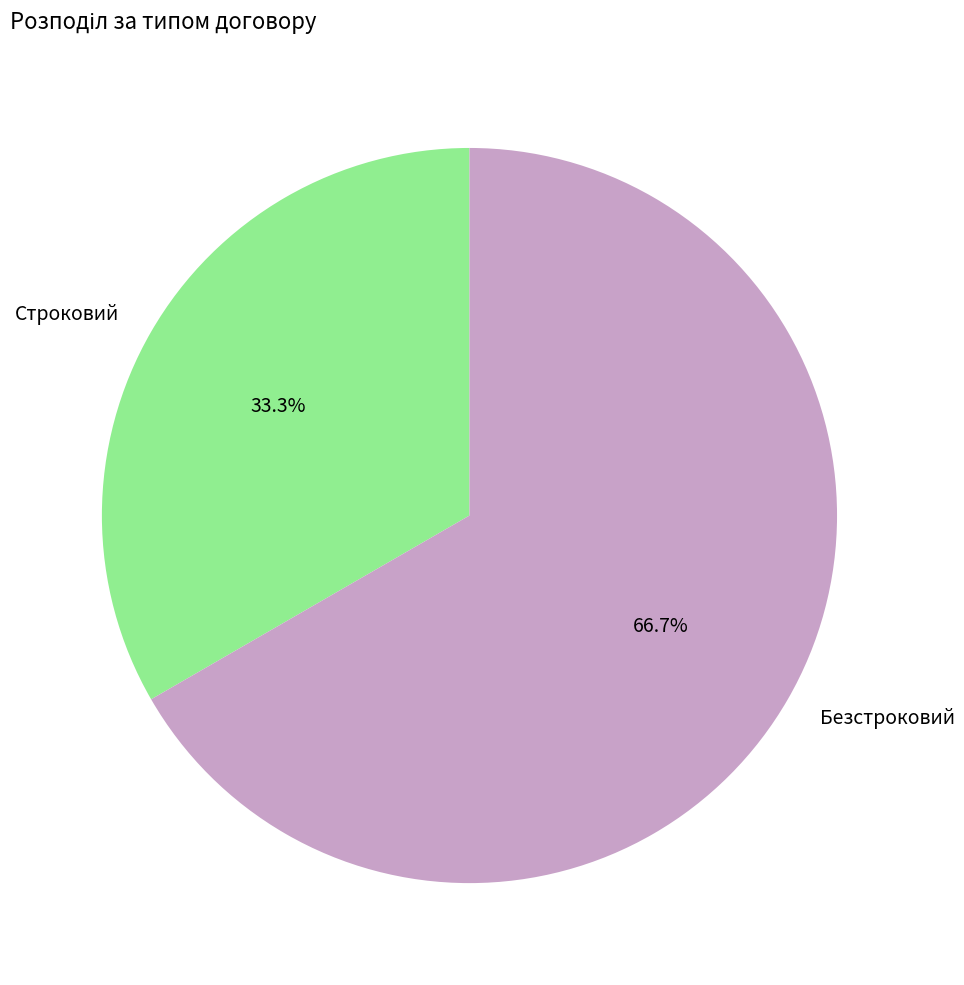

Approximately how many times larger is the value at Строковий compared to Безстроковий?

0.5